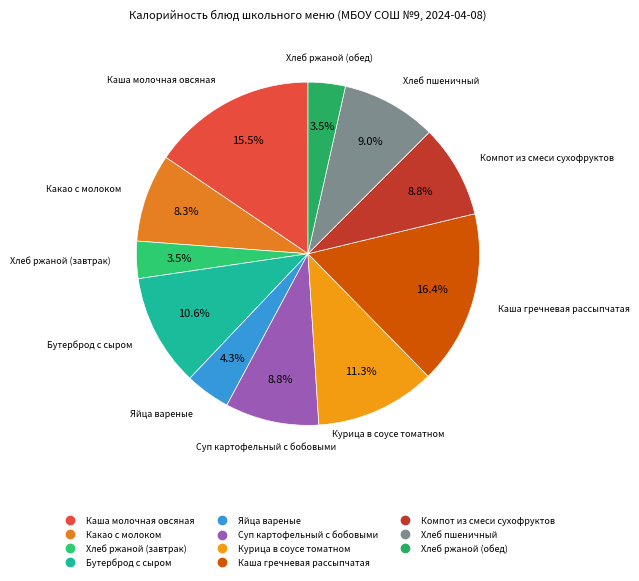

To the nearest percent, what is the average slice percentage?

9%